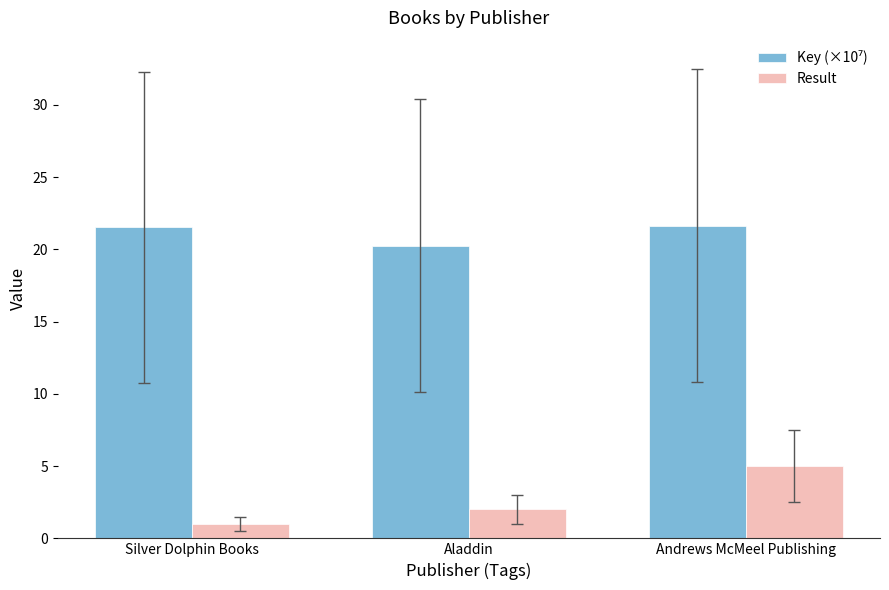

What is the minimum value for Result?

1.0